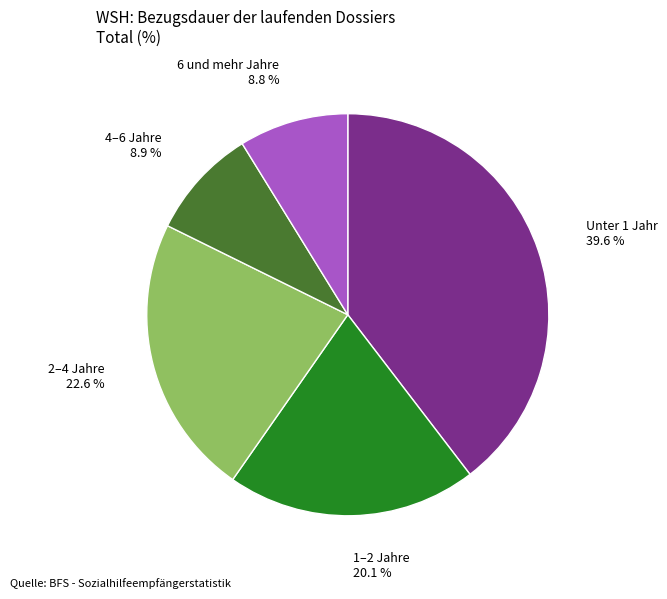

Does any single category account for the majority?

No